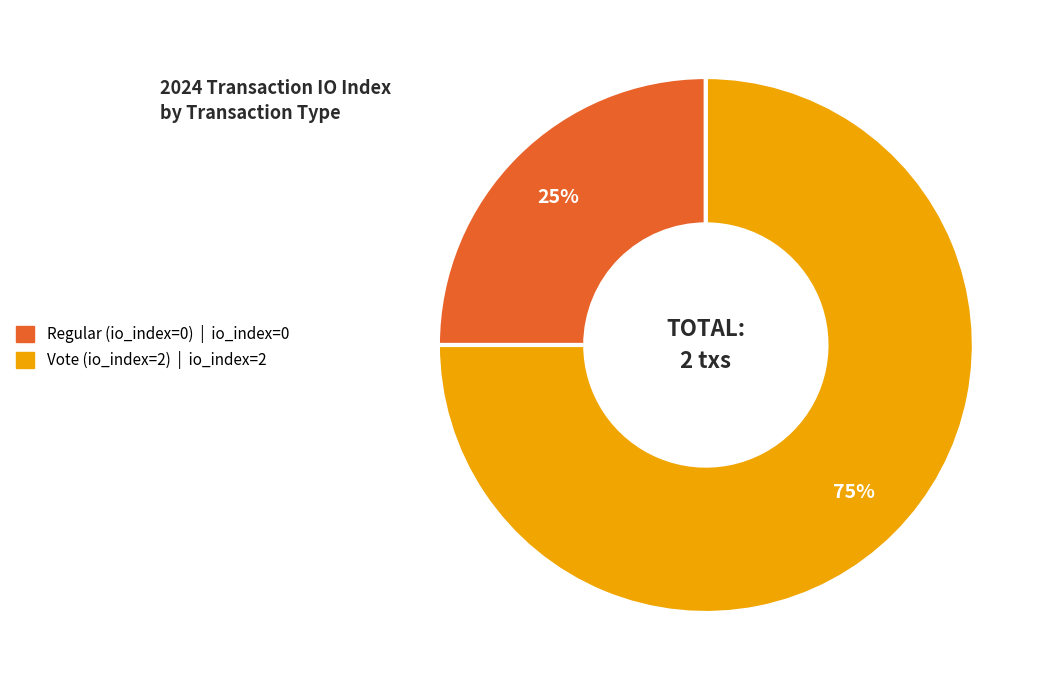

Does Regular (io_index=0) account for over 50% of the chart?

No